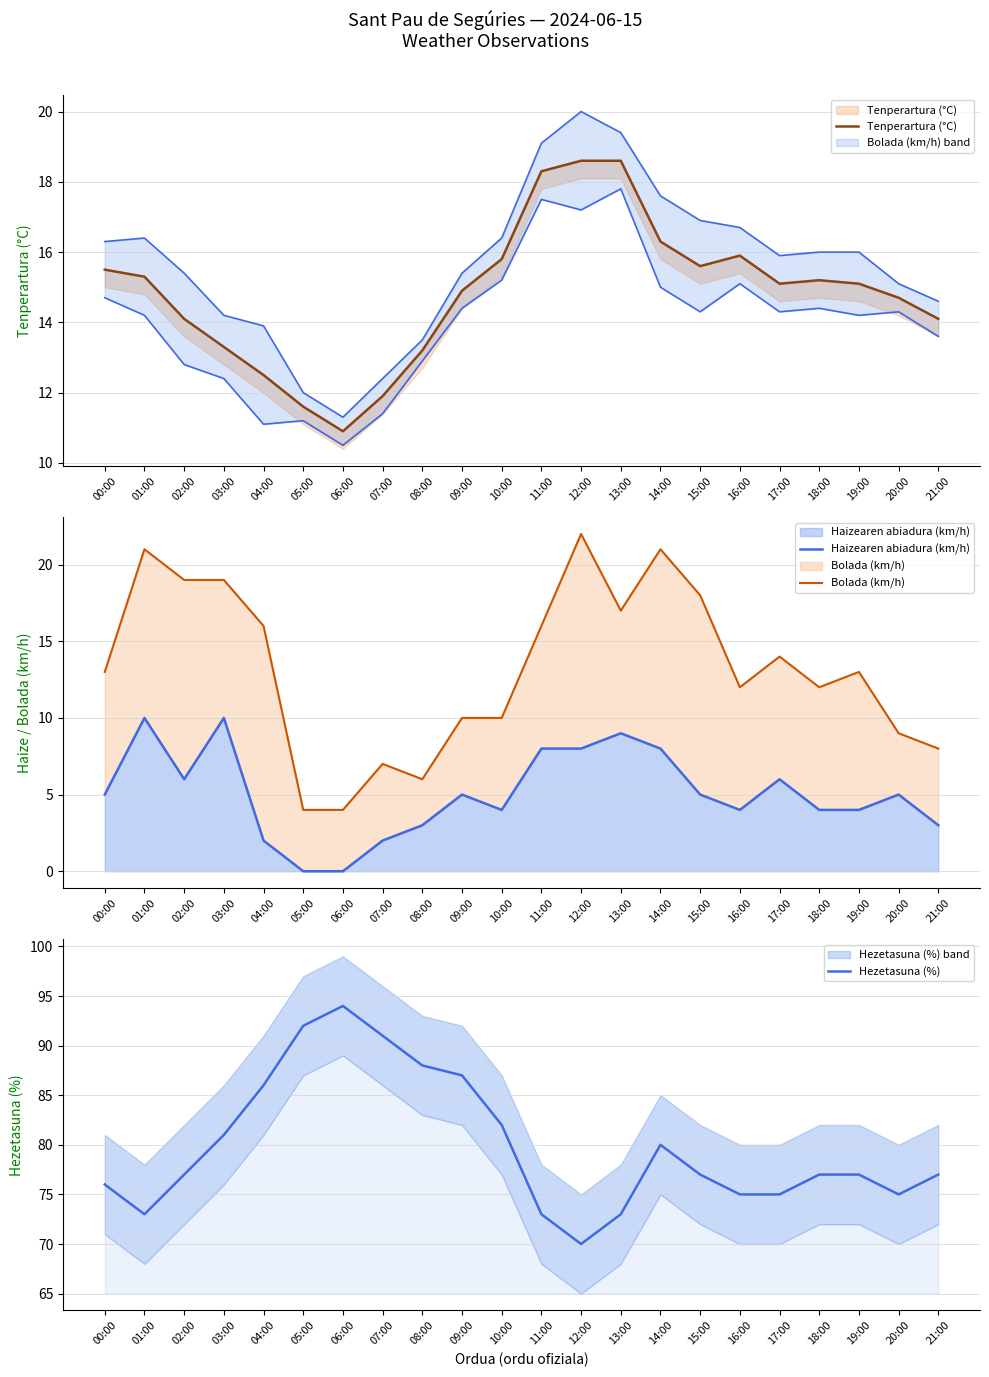

How many values in the Tenperartura (°C) series are below 15?

10